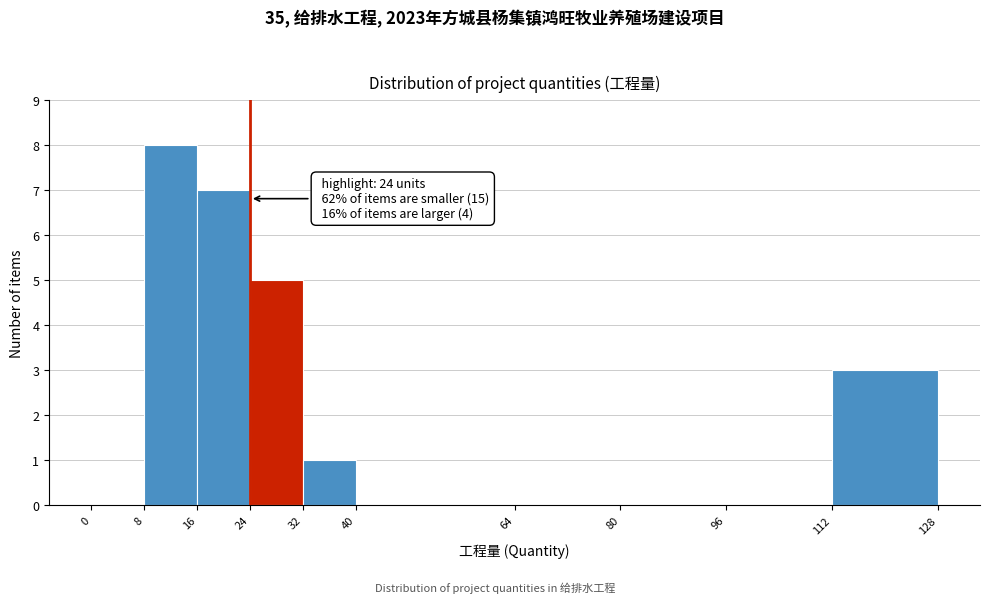

Which range on the x-axis has the tallest bar?

8 to 16